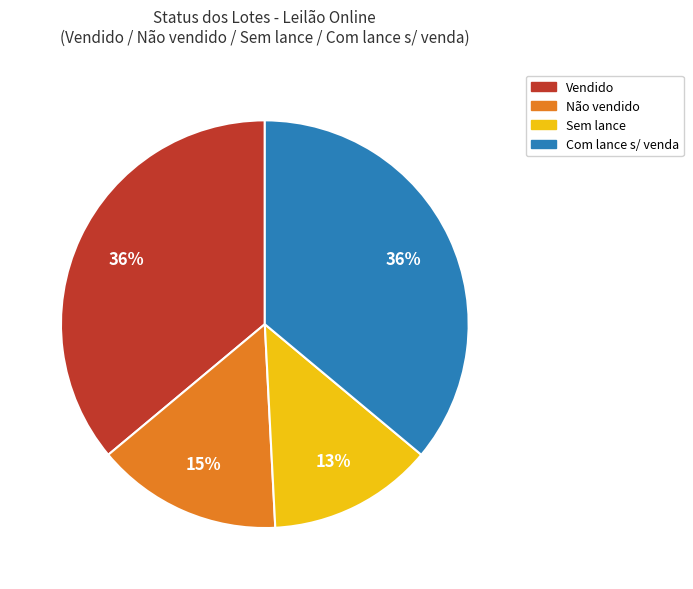

How many slices are in this pie chart?

4